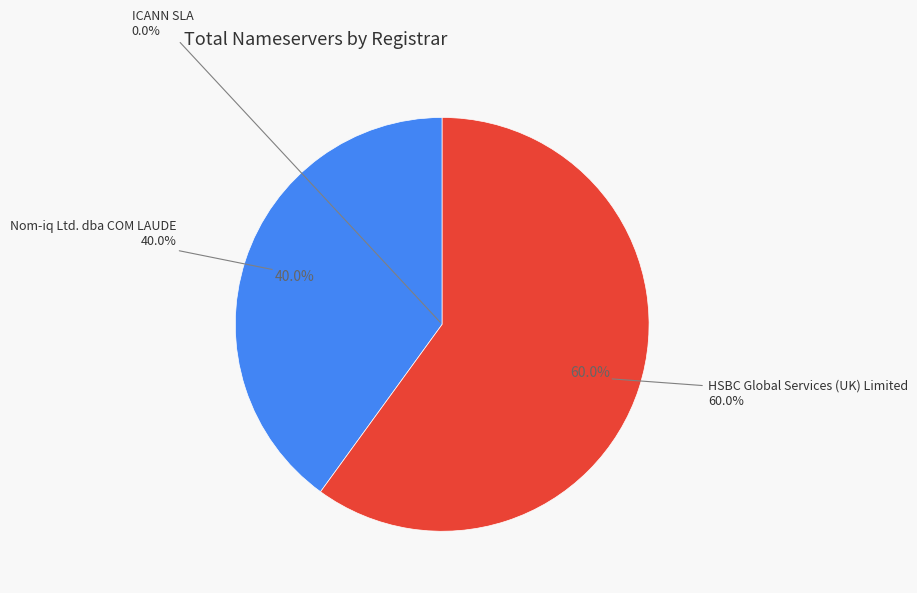

The Nom-iq Ltd. dba COM LAUDE slice represents 32% of the pie. True or false?

False